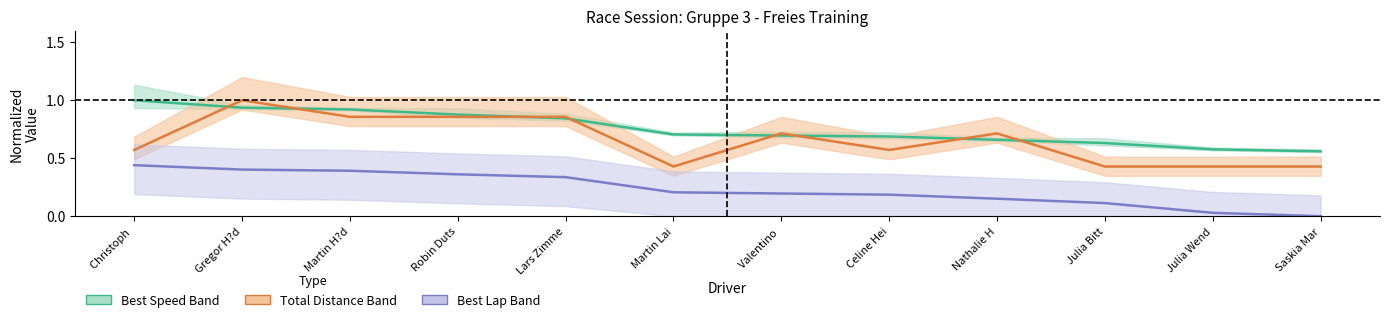

True or false: Best Lap Time (norm) has a value of 0.1 at Robin Duts.

False